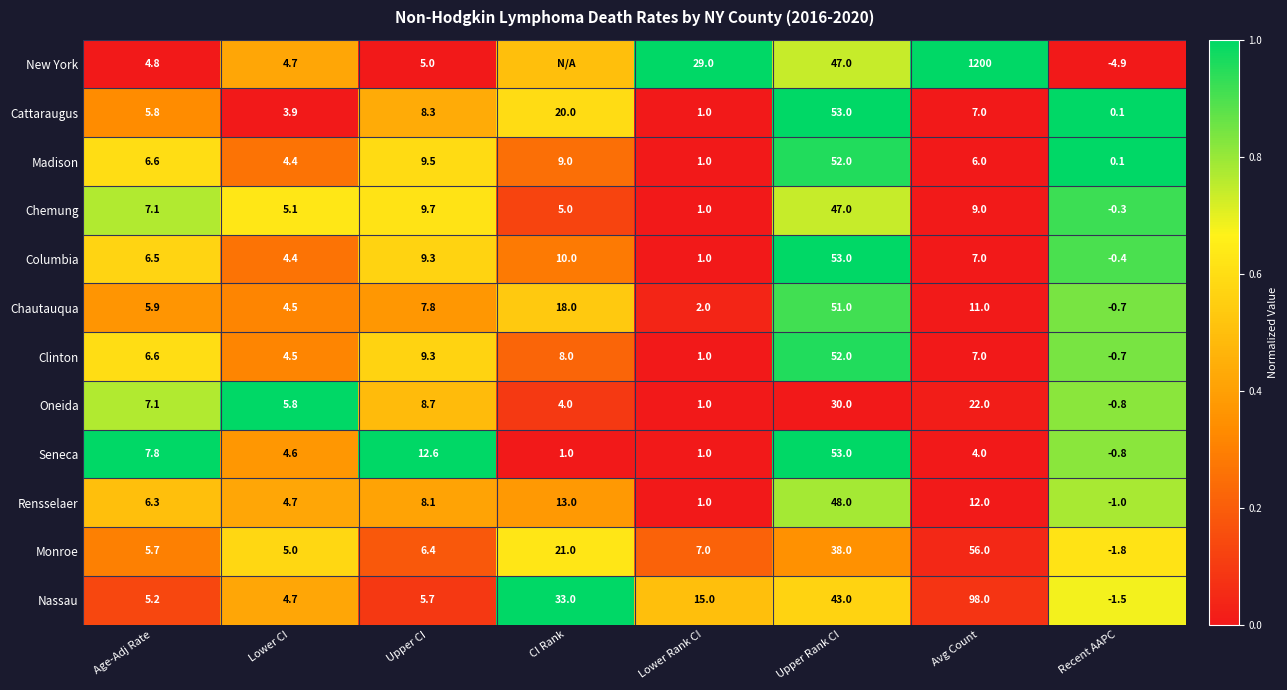

What is the total value across all series at Lower CI?

56.3